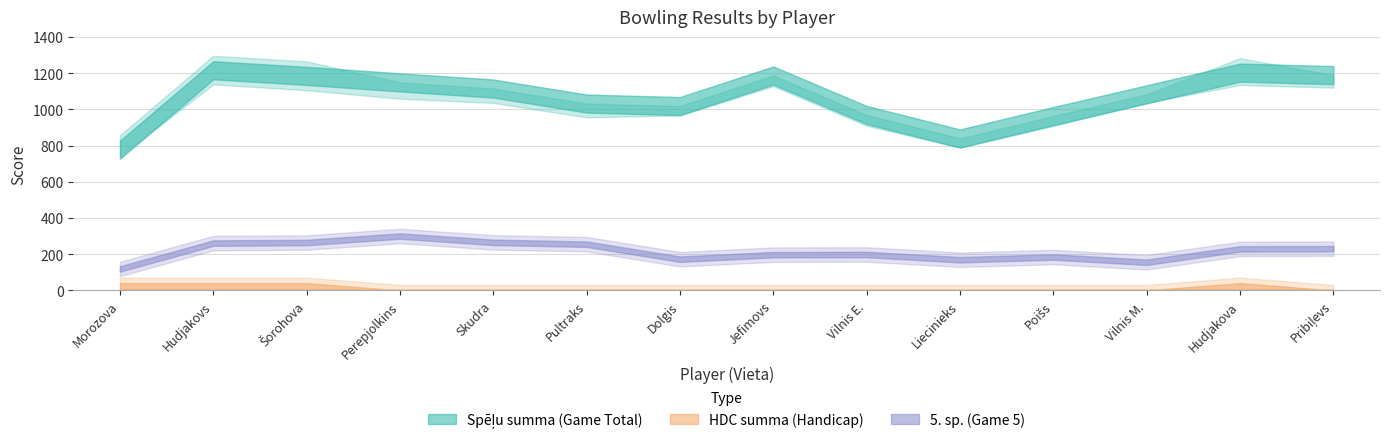

How many data points in Spēļu summa are above 1115?

6